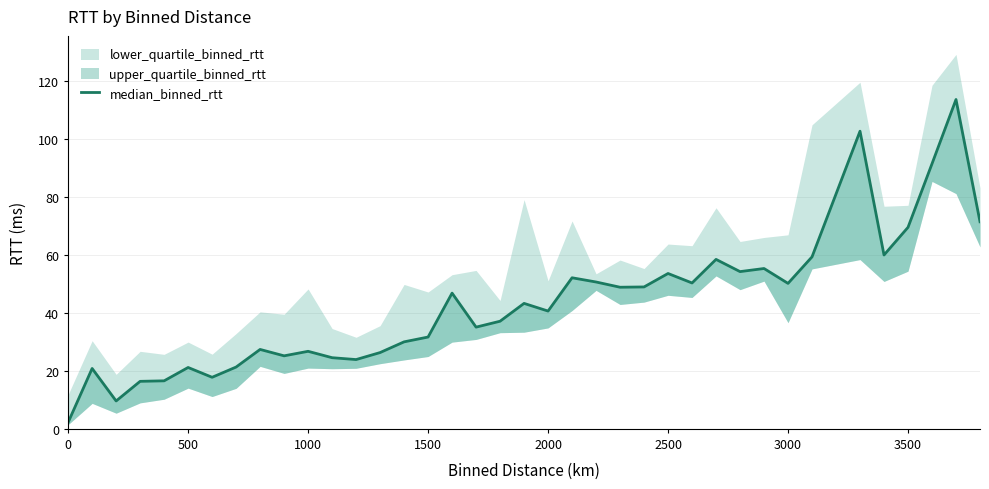

The chart shows a value of 4.6 at 500. True or false?

False